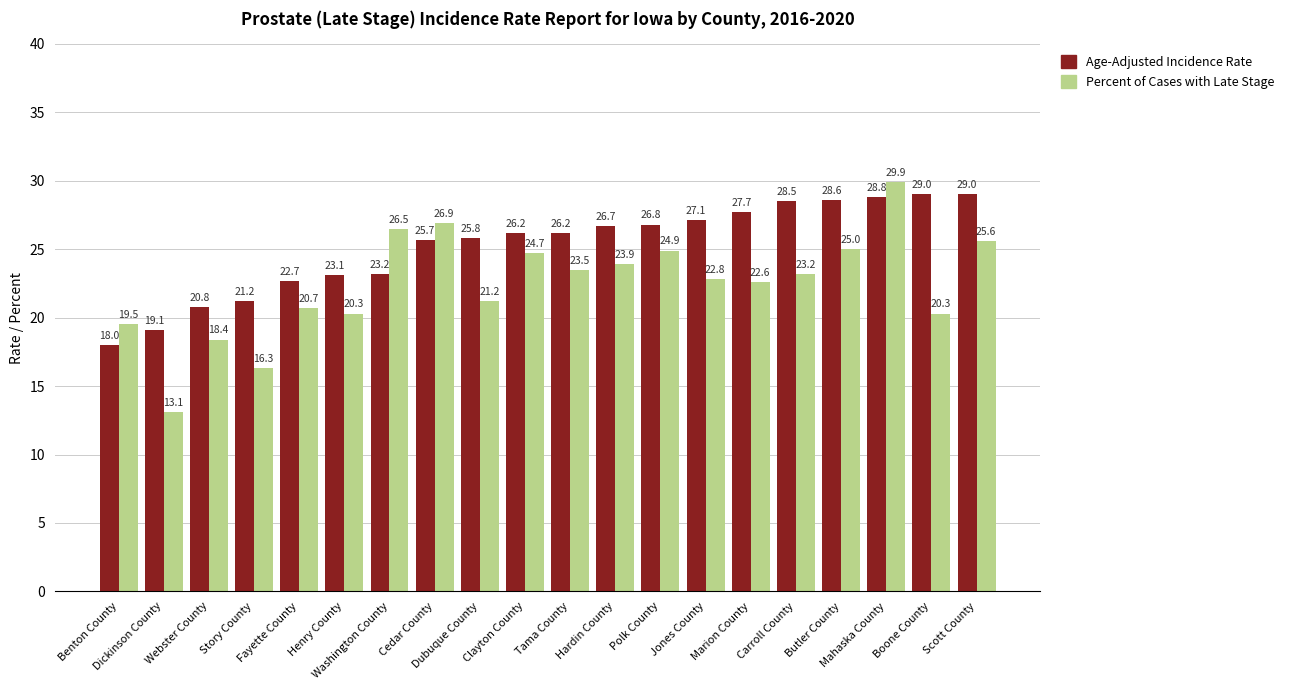

Reading left to right, transcribe all the data shown in this chart.

Age-Adjusted Incidence Rate: 18.0	19.1	20.8	21.2	22.7	23.1	23.2	25.7	25.8	26.2	26.2	26.7	26.8	27.1	27.7	28.5	28.6	28.8	29.0	29.0
Percent of Cases with Late Stage: 19.5	13.1	18.4	16.3	20.7	20.3	26.5	26.9	21.2	24.7	23.5	23.9	24.9	22.8	22.6	23.2	25.0	29.9	20.3	25.6